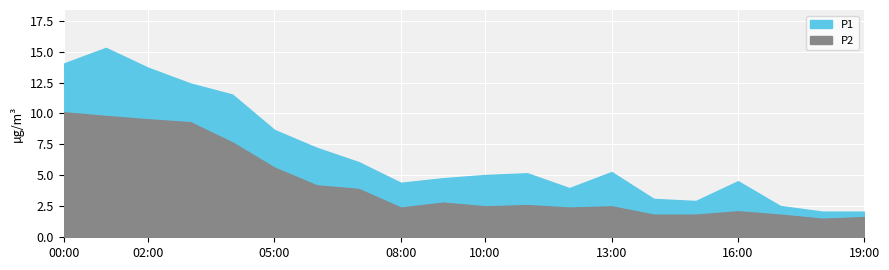

What is the label of the 12th point from the left?

11:00